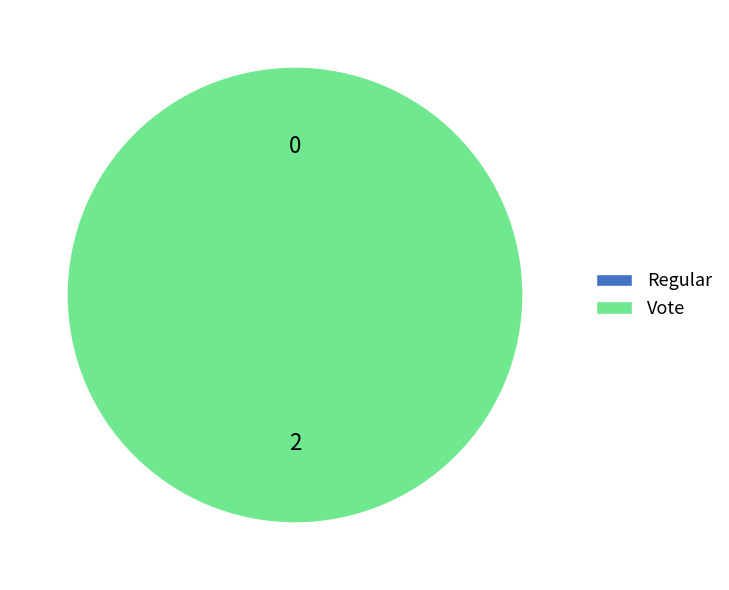

What is the largest slice in the pie chart?

Vote